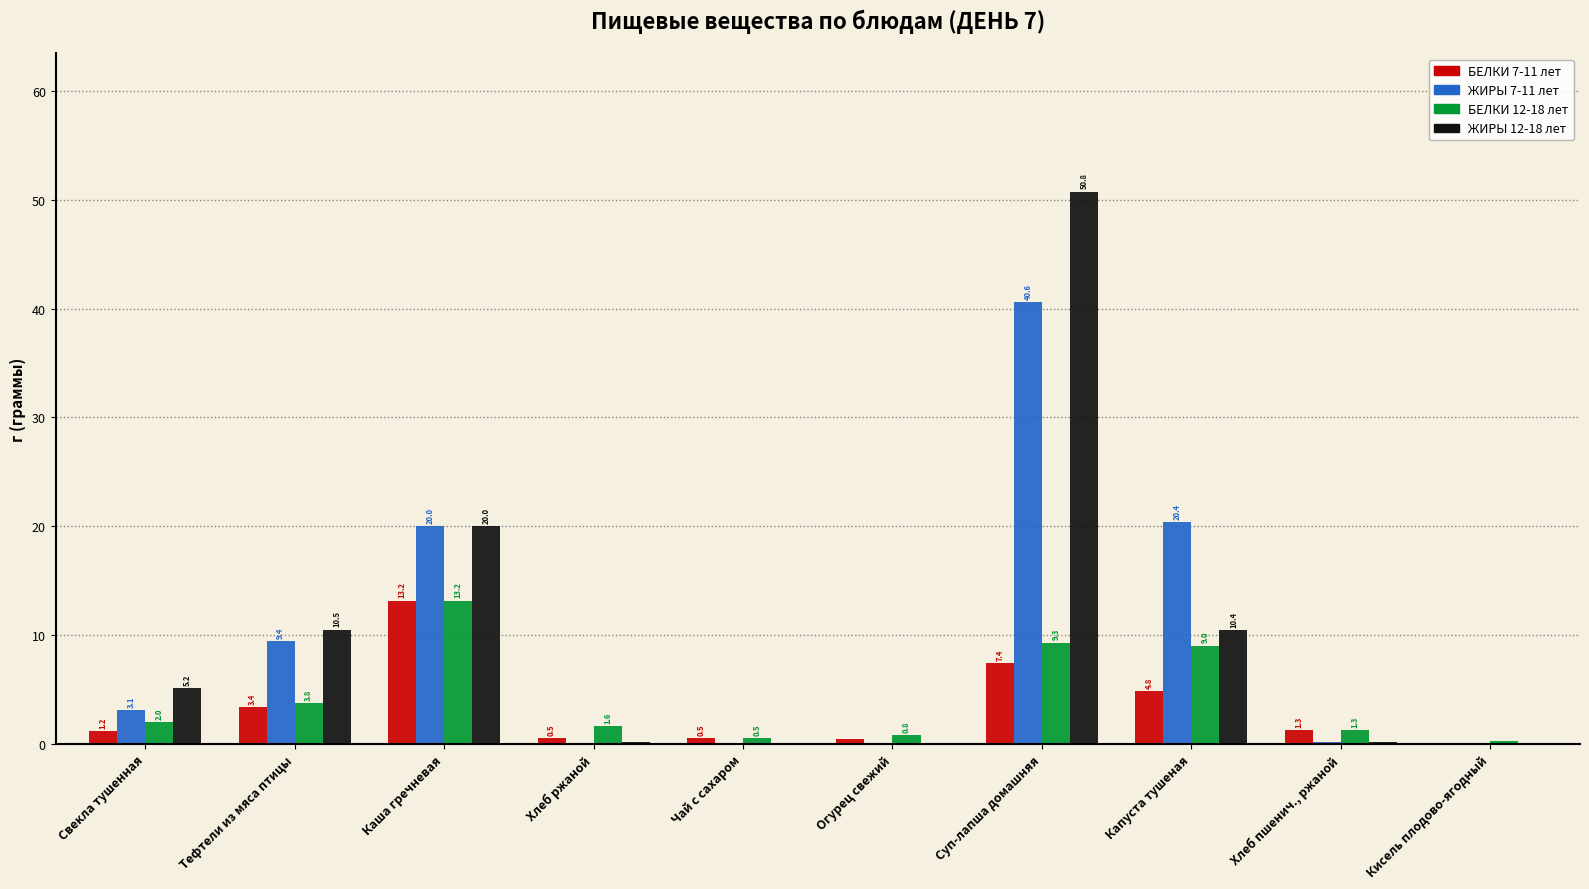

How many groups of bars are there?

10